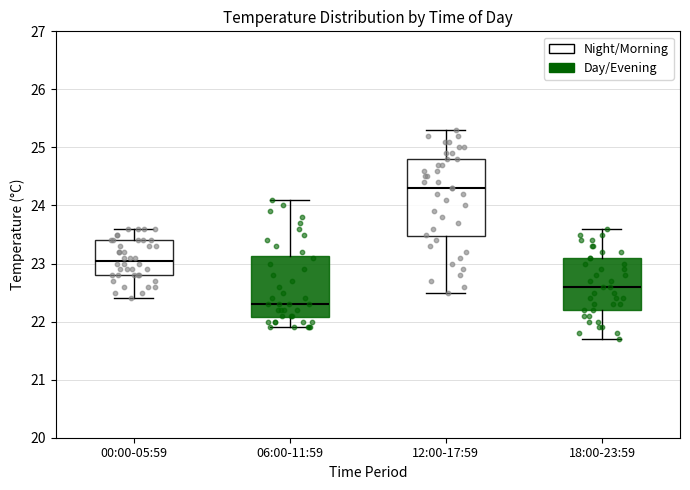

Comparing the boxes themselves (not the whiskers), which one is the tallest?

12:00-17:59